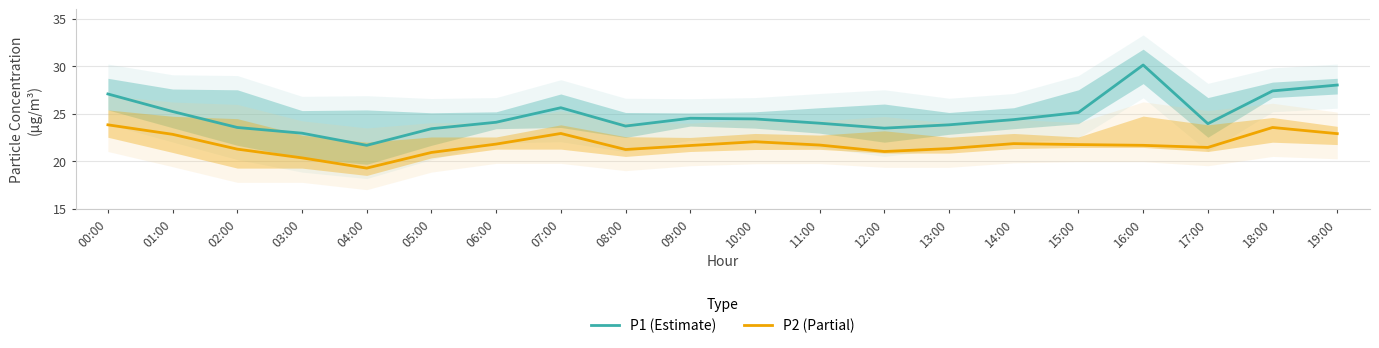

What are all the series names shown in the legend?

P1 (Estimate), P2 (Partial)